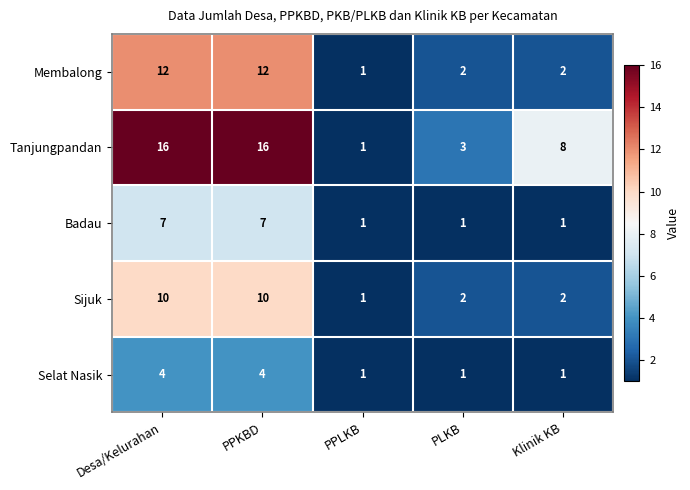

Count the number of categories in the chart.

5